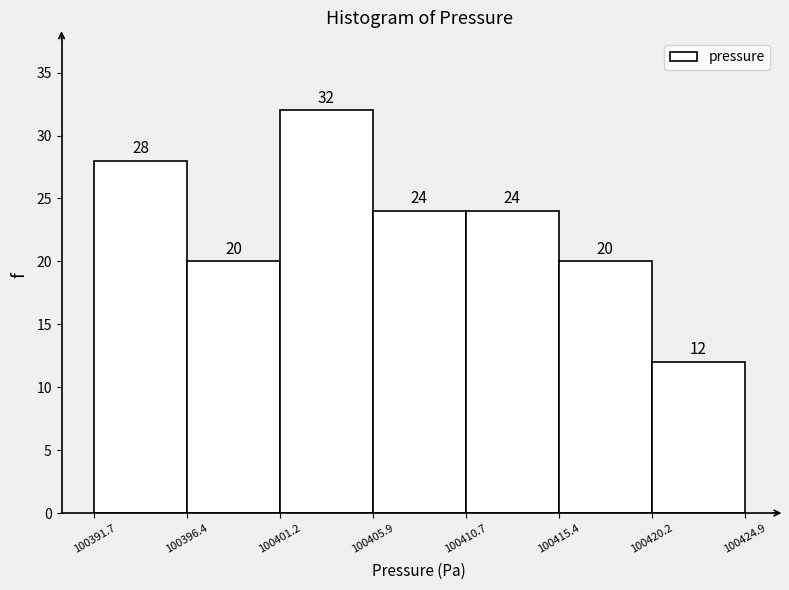

What is the height of the bar covering 100405.9 to 100410.7 on the x-axis?

24